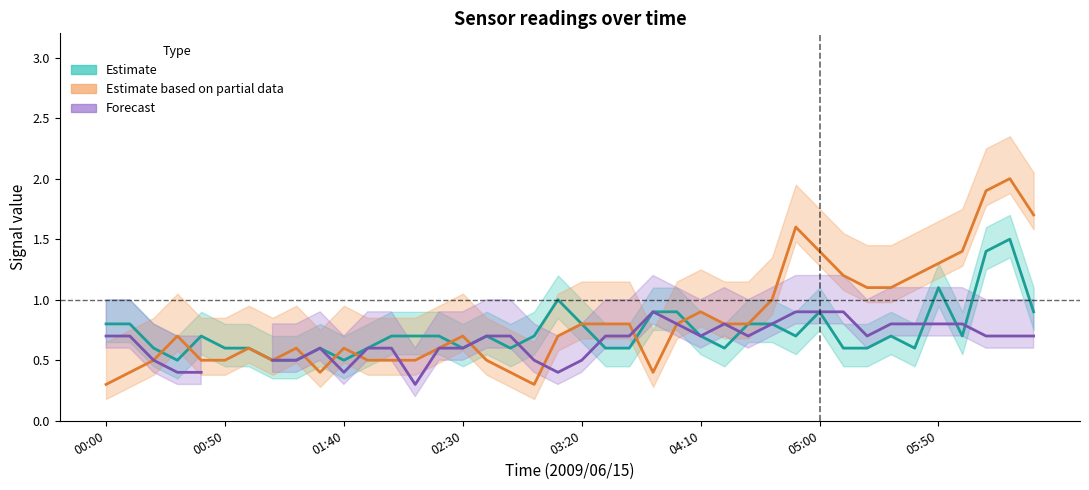

What position from the right is 02:30?

25